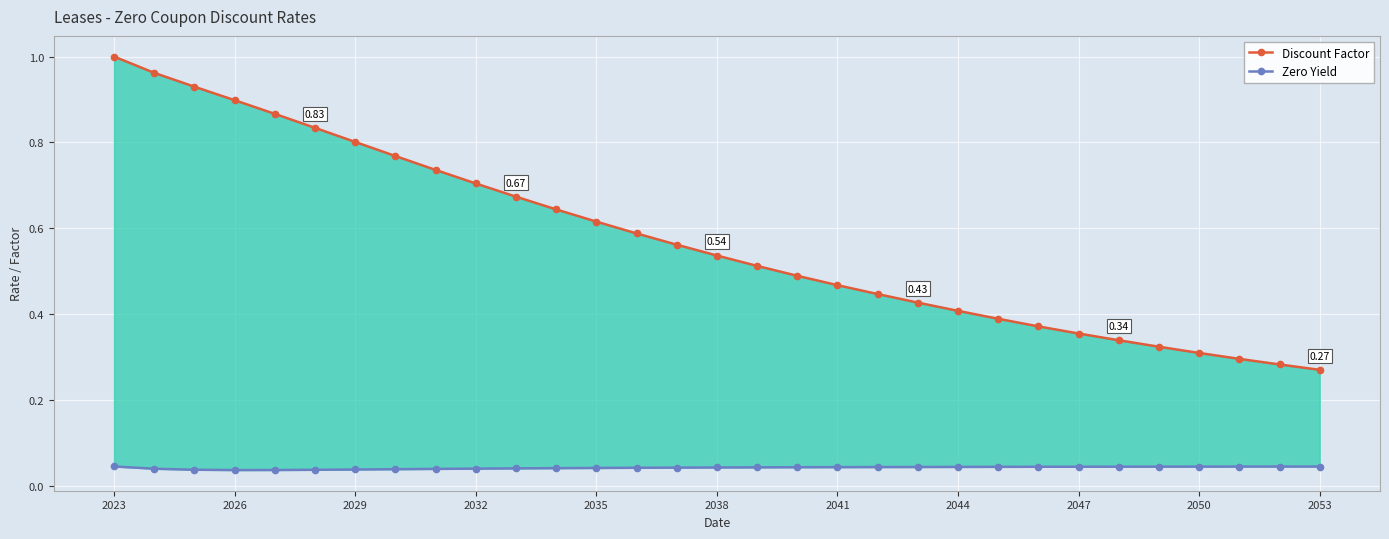

At which category is the sum across all series the highest?

2023